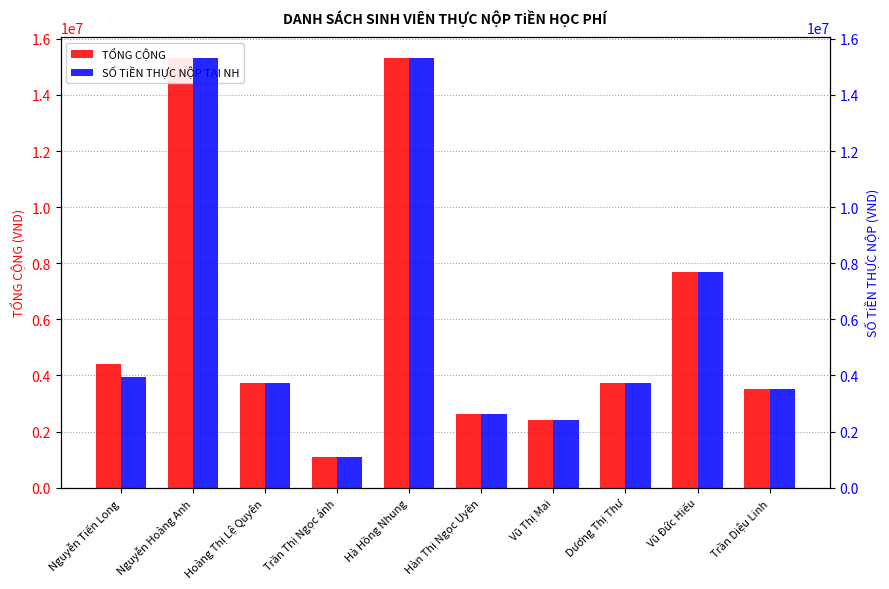

What is the value of the SỐ TiỀN THỰC NỘP TẠI NH bar at the 10th from the left?

3520000